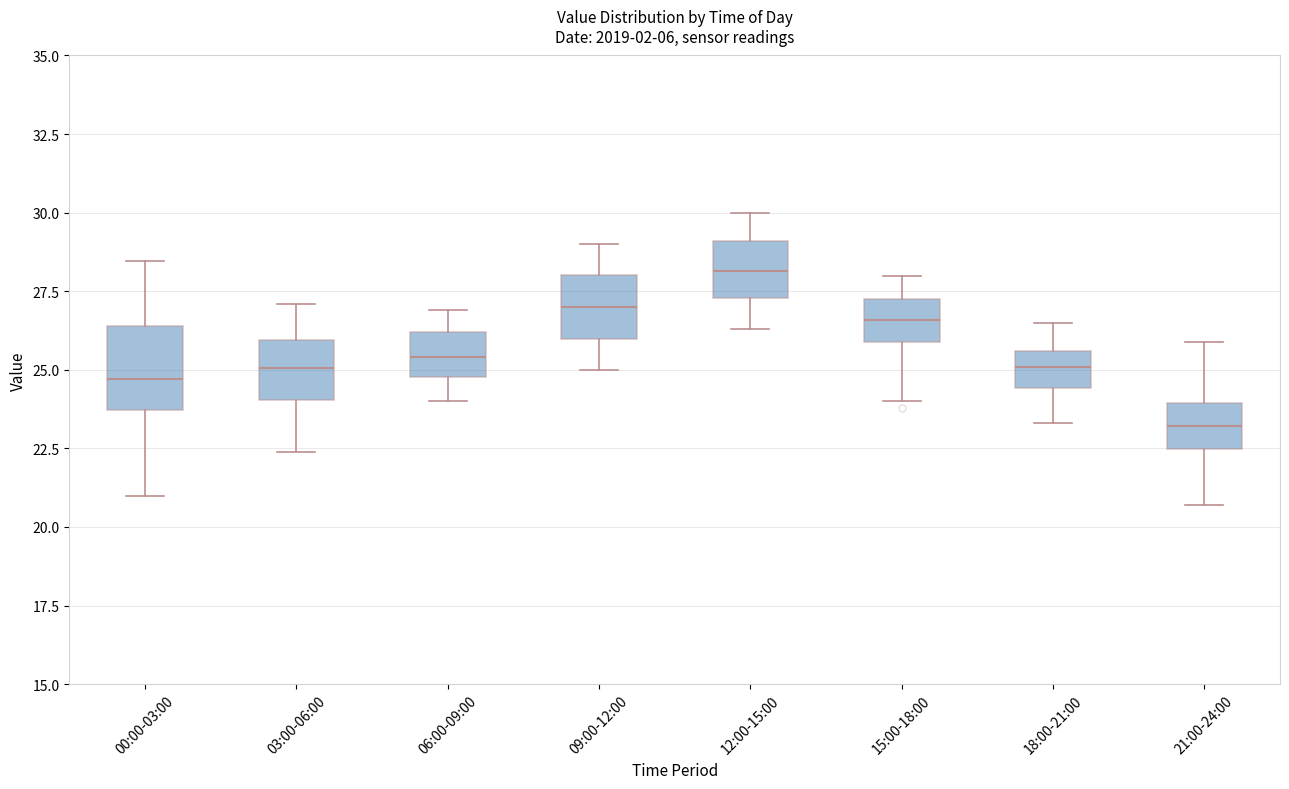

Reading left to right, transcribe this box plot: for each box, give where its median line is, the range the box spans, and where its two whiskers end, as read against the y-axis. The values are not printed on the chart, so give them approximately, as read against the axis.

00:00-03:00: median 24.5, box 23.5 to 26.5, whiskers 21.0 to 28.5
03:00-06:00: median 25.0, box 24.0 to 26.0, whiskers 22.5 to 27.0
06:00-09:00: median 25.5, box 25.0 to 26.0, whiskers 24.0 to 27.0
09:00-12:00: median 27.0, box 26.0 to 28.0, whiskers 25.0 to 29.0
12:00-15:00: median 28.0, box 27.5 to 29.0, whiskers 26.5 to 30.0
15:00-18:00: median 26.5, box 26.0 to 27.5, whiskers 24.0 to 28.0
18:00-21:00: median 25.0, box 24.5 to 25.5, whiskers 23.5 to 26.5
21:00-24:00: median 23.0, box 22.5 to 24.0, whiskers 20.5 to 26.0